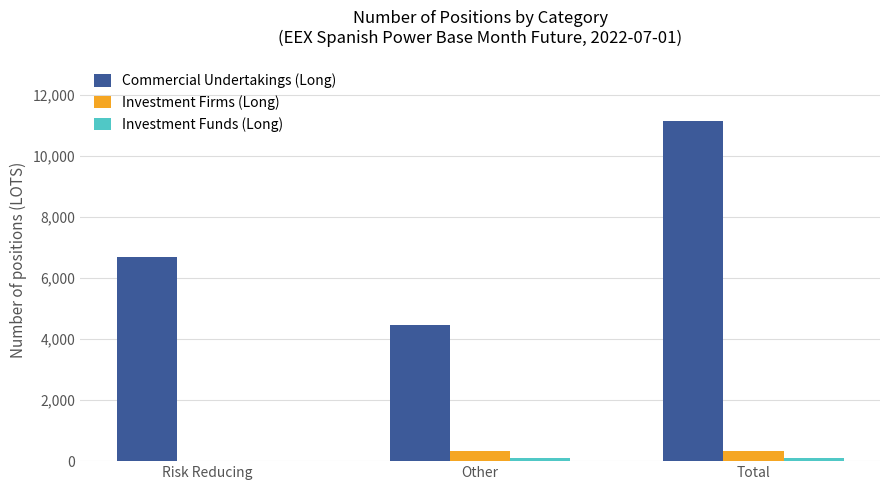

Which series has the largest total across all categories?

Commercial Undertakings (Long)